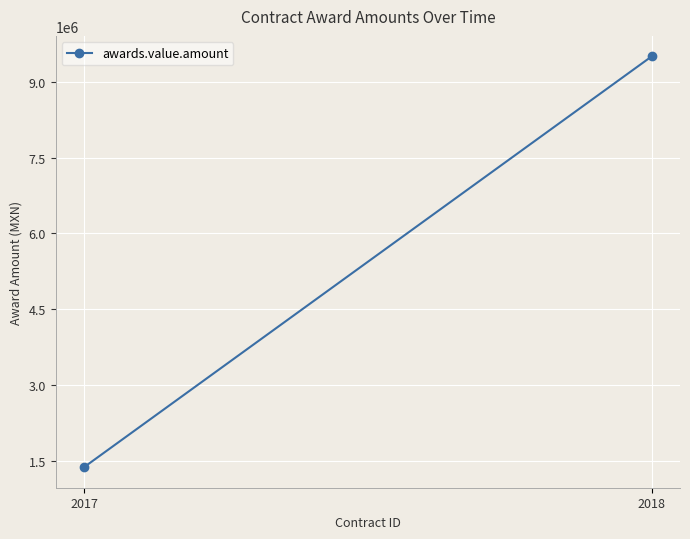

What is the difference between the maximum and minimum values?

8131152.2